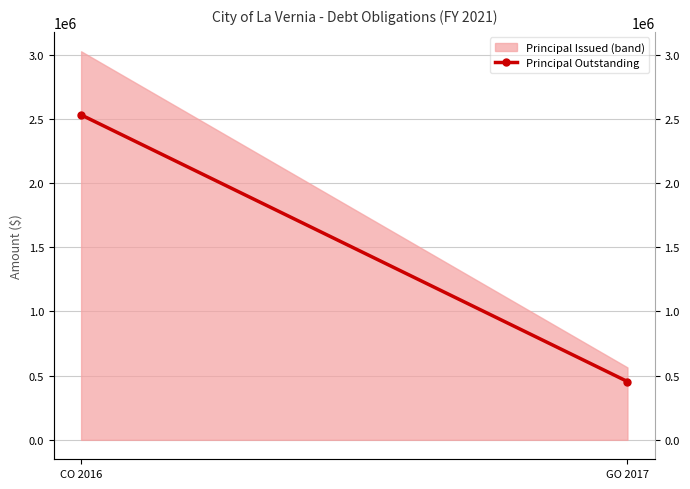

What is the difference between the maximum and minimum values?

2076000